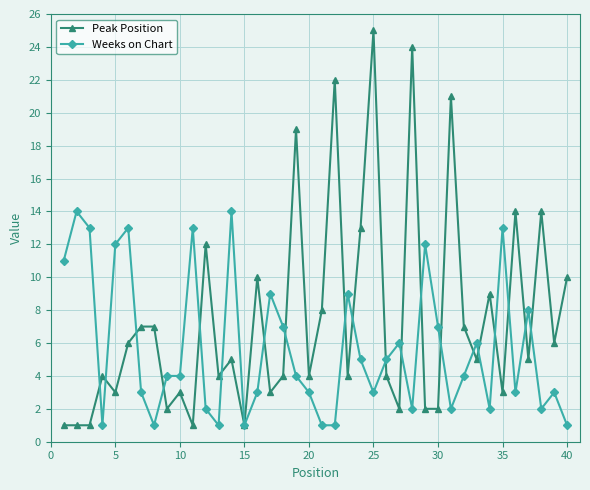

Is this an area chart (filled region under the line)?

No